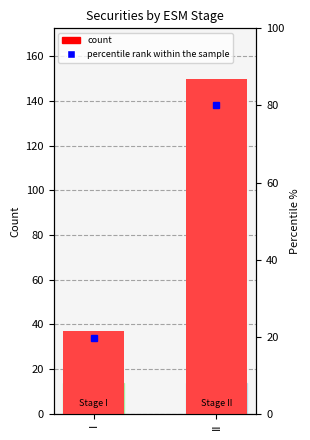

At how many categories does at least one series exceed 104?

1